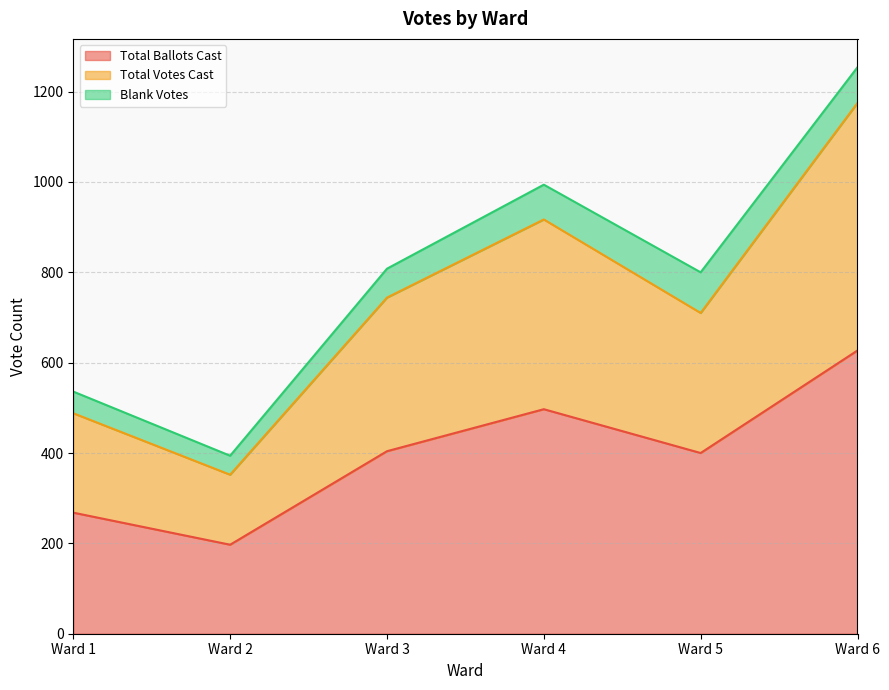

How many interior local peaks does the Total Votes Cast series have?

1